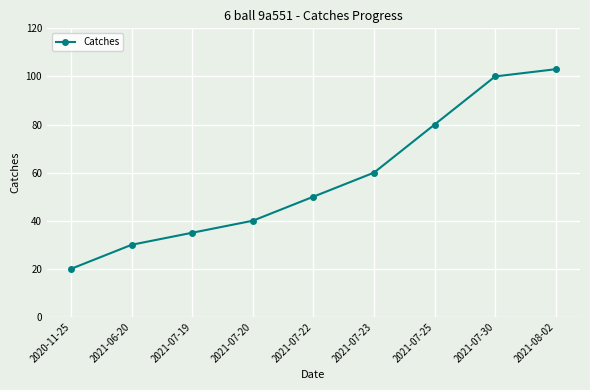

What is the minimum value shown in the chart?

20